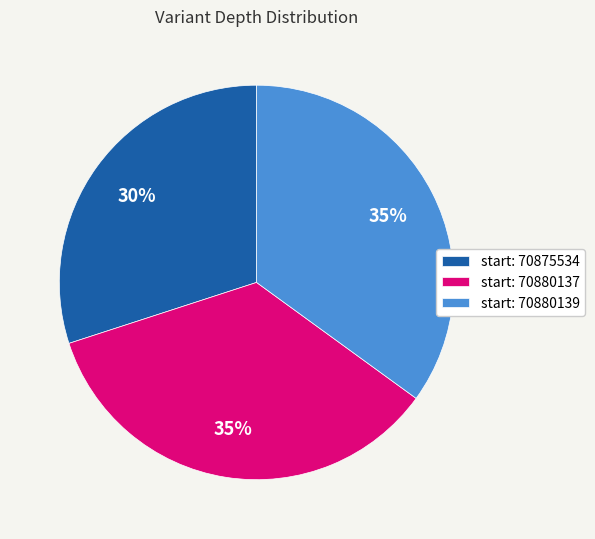

How many segments does this pie chart have?

3